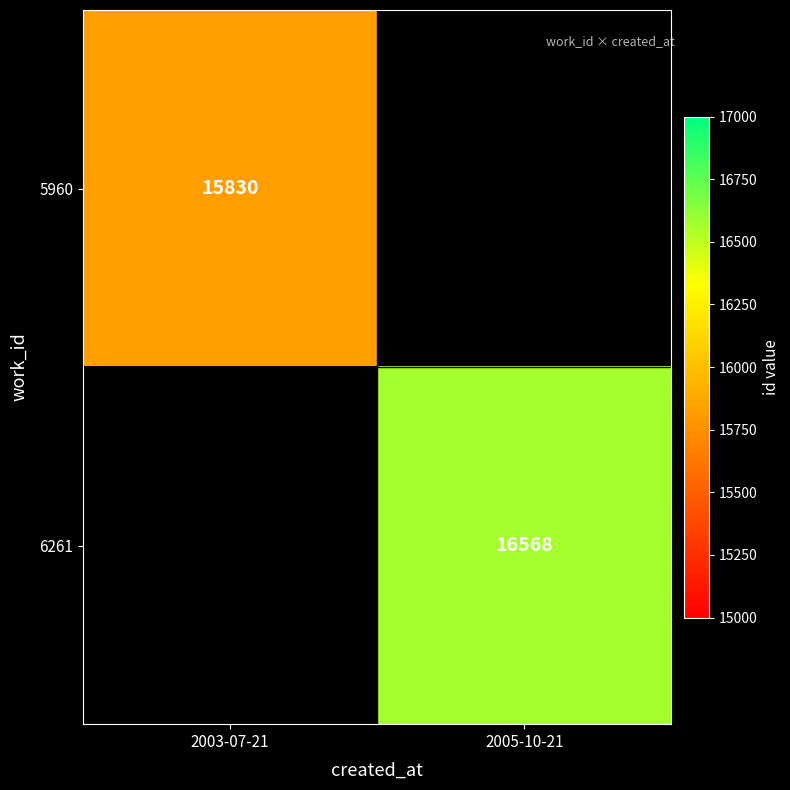

True or false: 6261 has a value of 16568 at 2005-10-21.

True